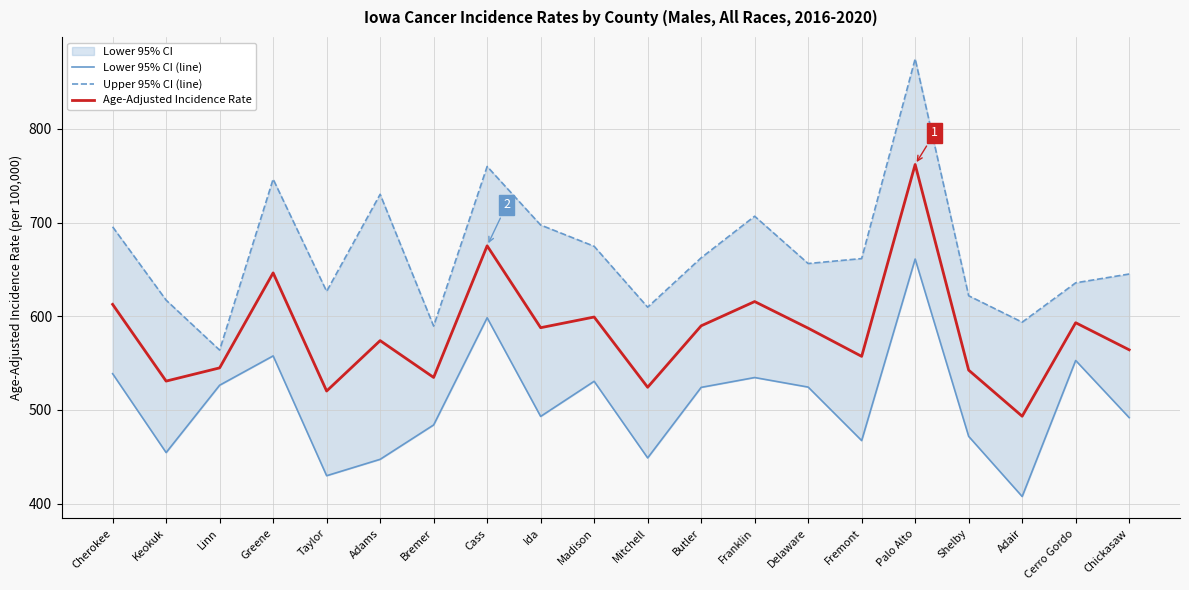

What is the label of the 17th point from the left?

Shelby